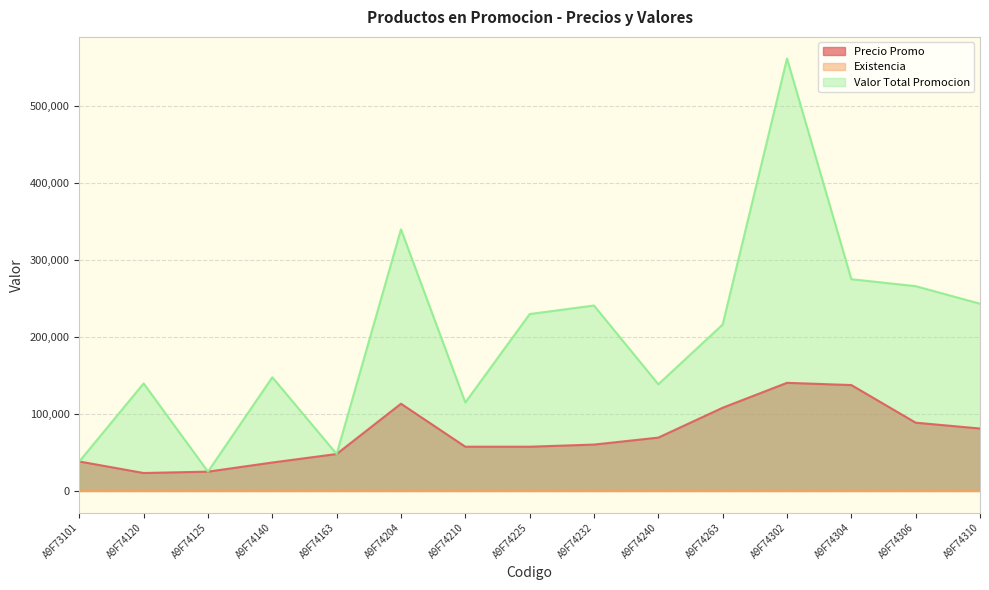

At which category does the chart reach its minimum across all series?

A9F73101